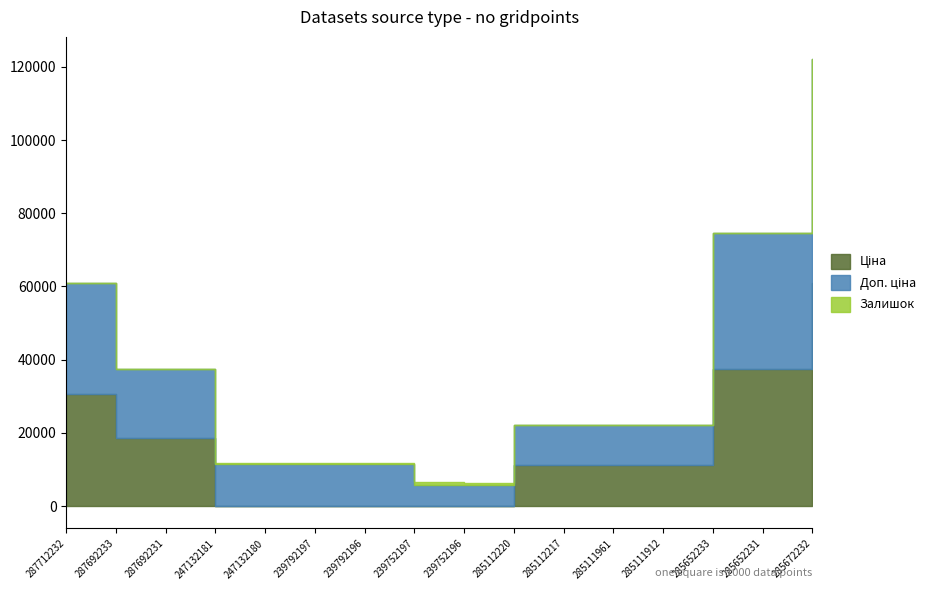

List the labels in order of Ціна value, largest first.

285672232, 285652233, 285652231, 287712232, 287692233, 287692231, 285112220, 285112217, 285111961, 285111912, 247132181, 247132180, 239792197, 239792196, 239752197, 239752196